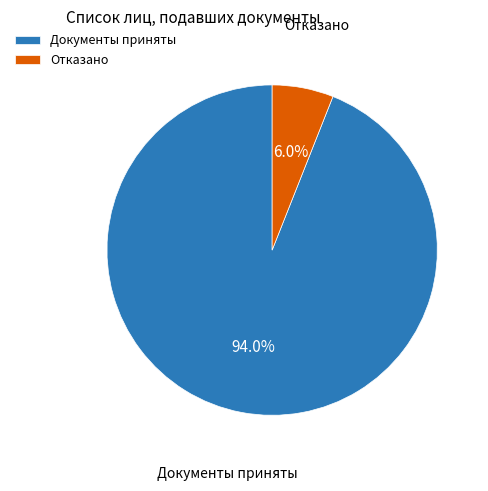

Which slice is the largest?

Документы приняты